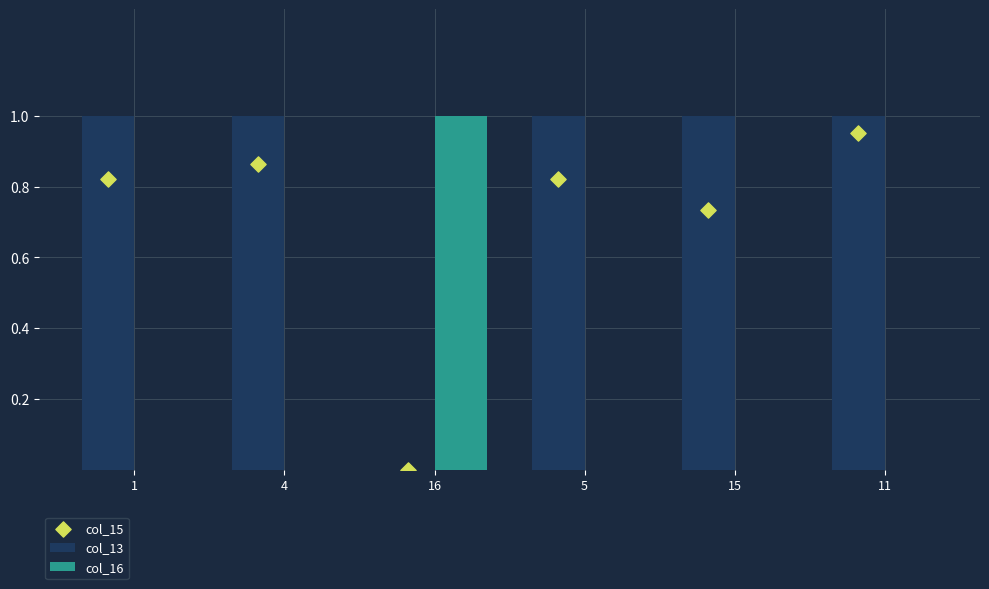

Which series has the largest total across all categories?

col_13